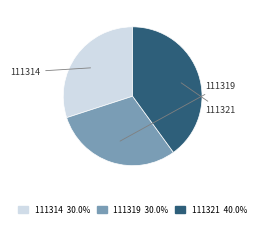

Combined, what portion of the pie is 111314 and 111319?

60.0%